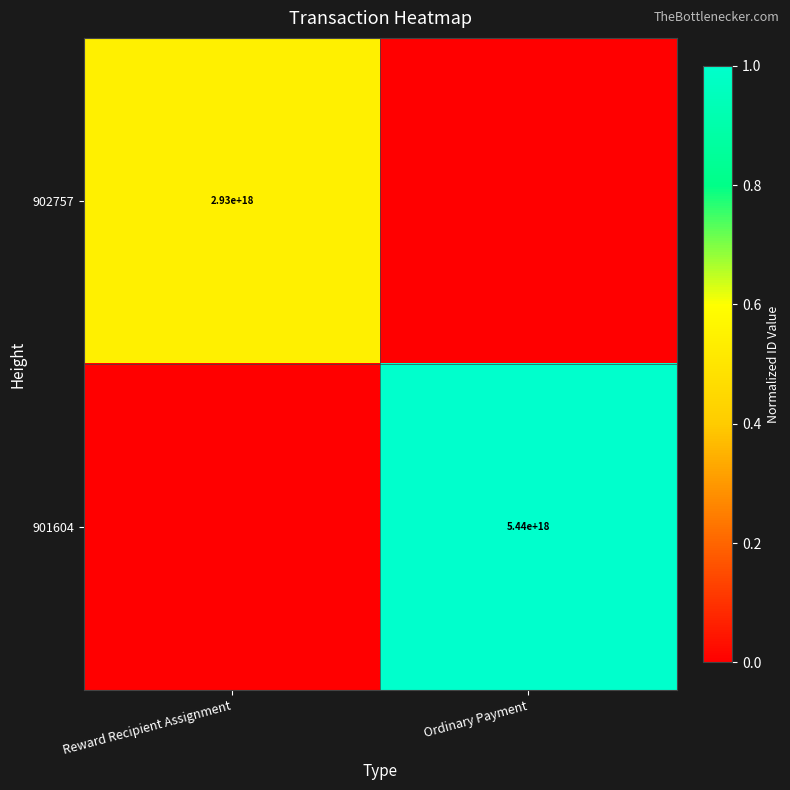

Is it true that 901604 equals 9712708906114363392 at Ordinary Payment?

False